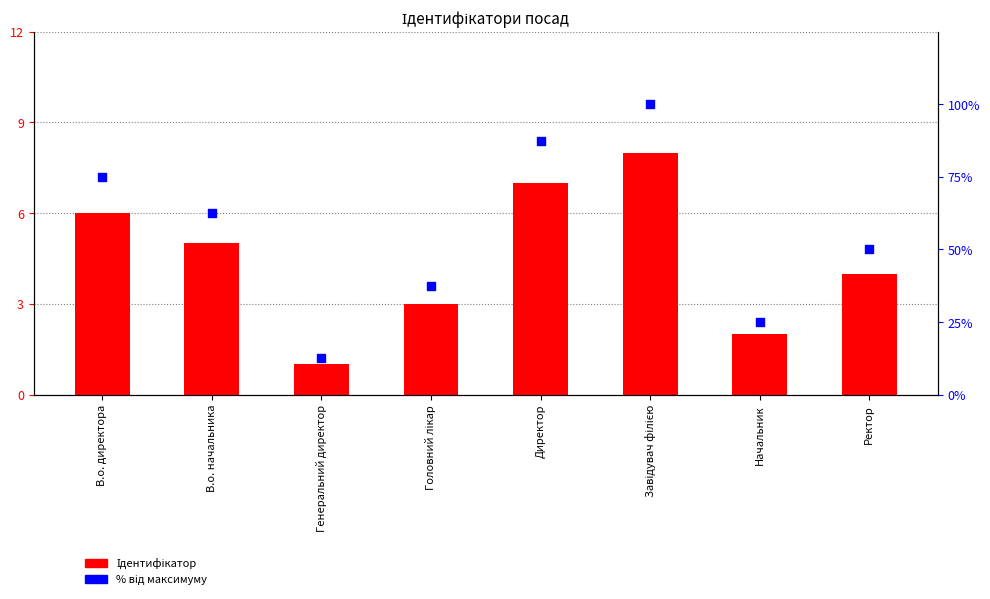

What are all the series names shown in the legend?

Ідентифікатор, % від максимуму